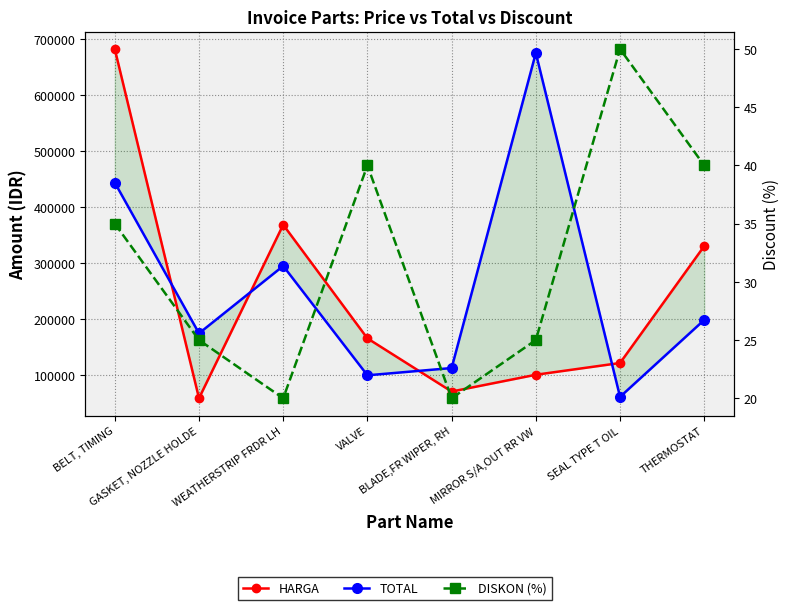

What is the difference between the TOTAL values at BLADE,FR WIPER, RH and THERMOSTAT?

86000